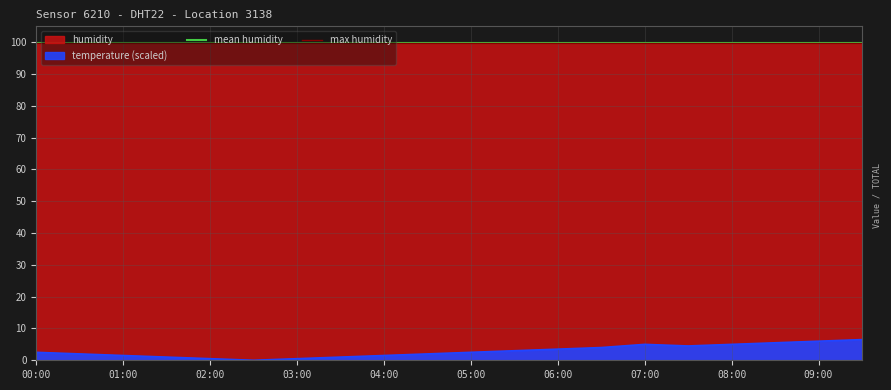

The value of temperature (scaled) at 09:00 is 6.0. True or false?

True